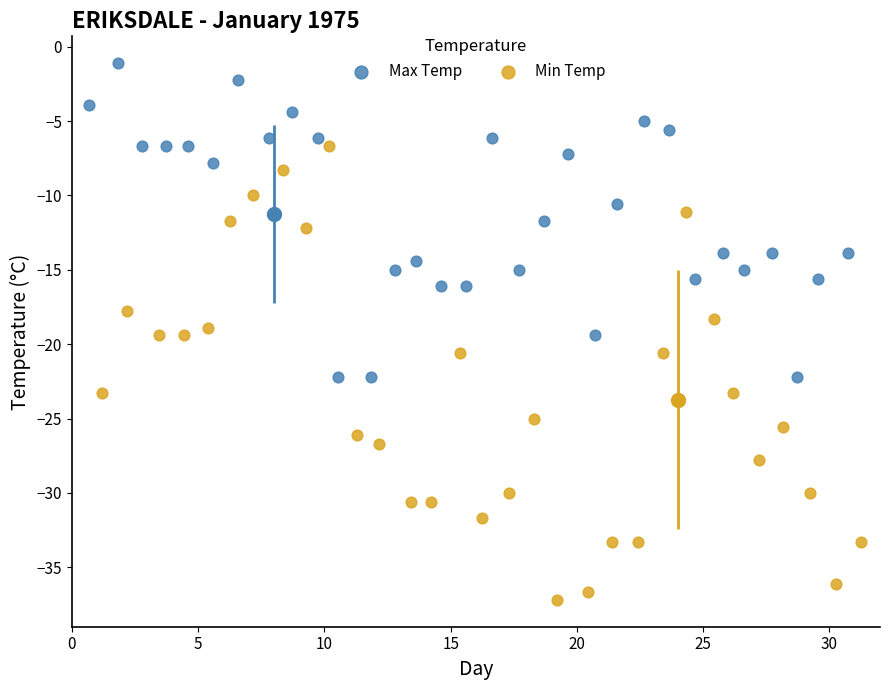

Which series has the widest spread of Y values?

Min Temp